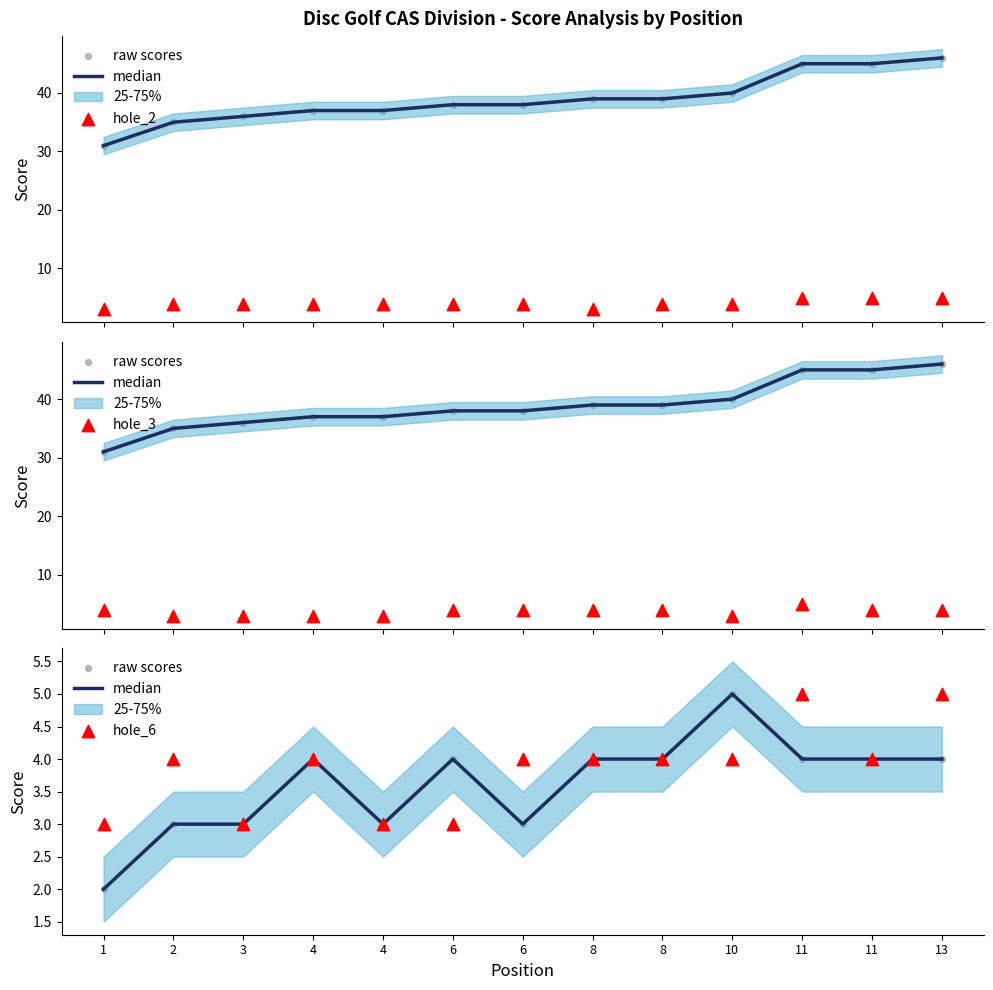

At how many categories does at least one series exceed 4?

4